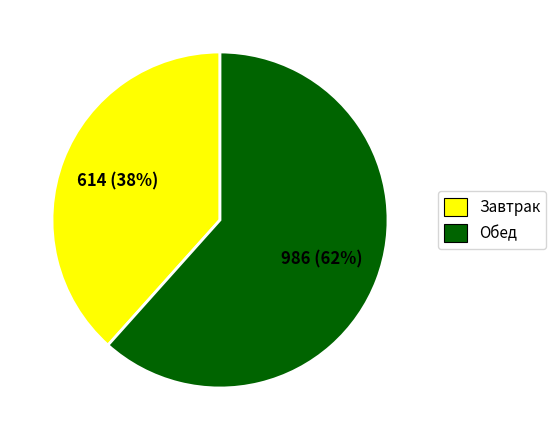

Which has a higher value, Обед or Завтрак?

Обед